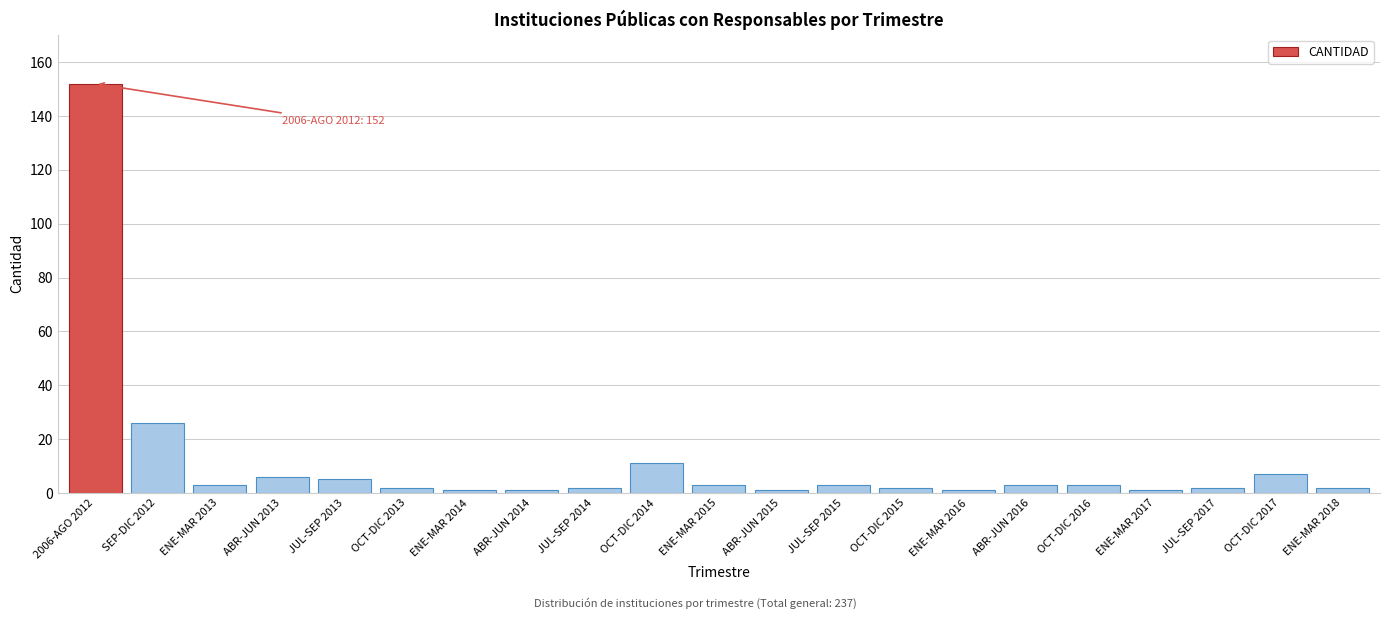

Reading left to right, transcribe all the data shown in this chart.

2006-AGO 2012=152	SEP-DIC 2012=26	ENE-MAR 2013=3	ABR-JUN 2013=6	JUL-SEP 2013=5	OCT-DIC 2013=2	ENE-MAR 2014=1	ABR-JUN 2014=1	JUL-SEP 2014=2	OCT-DIC 2014=11	ENE-MAR 2015=3	ABR-JUN 2015=1	JUL-SEP 2015=3	OCT-DIC 2015=2	ENE-MAR 2016=1	ABR-JUN 2016=3	OCT-DIC 2016=3	ENE-MAR 2017=1	JUL-SEP 2017=2	OCT-DIC 2017=7	ENE-MAR 2018=2